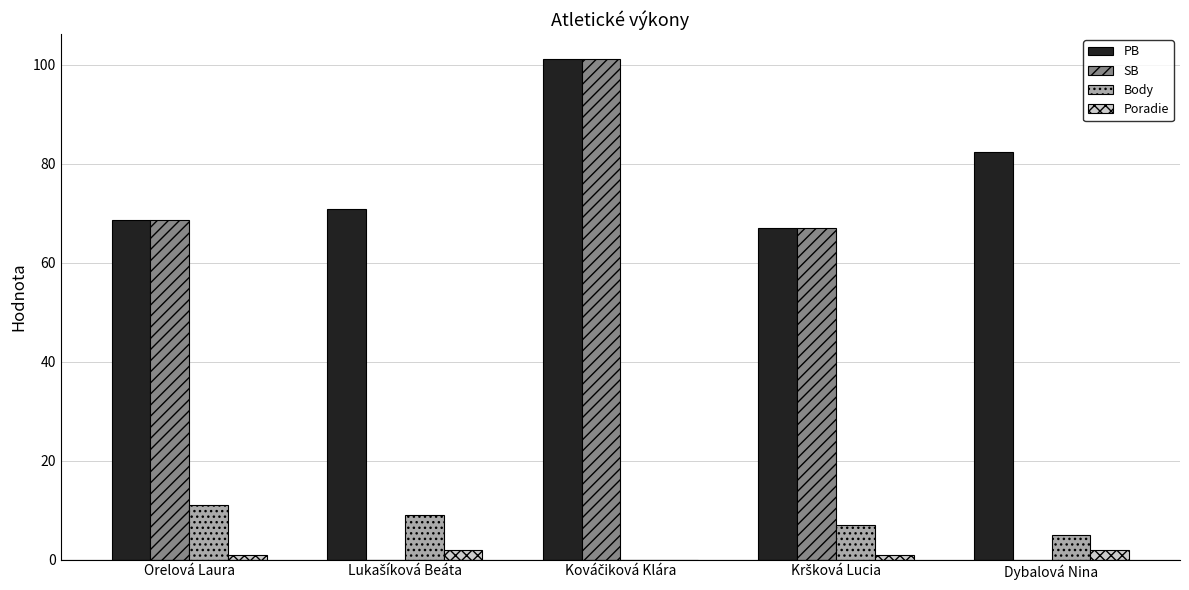

Which series has the largest total across all categories?

PB